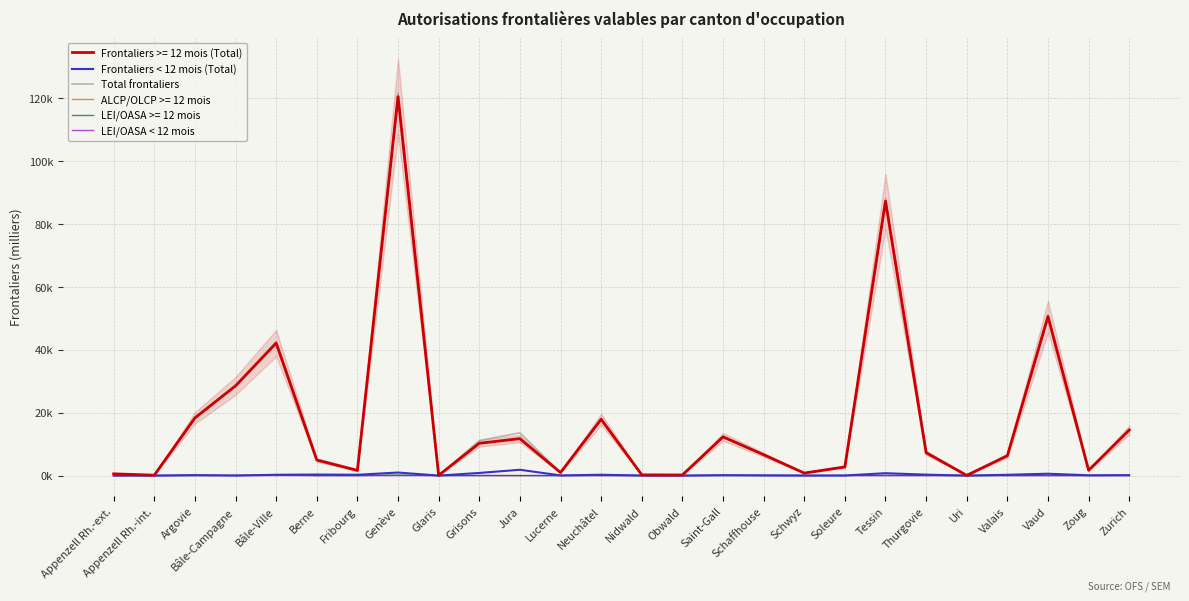

Count the number of data series in this chart.

3